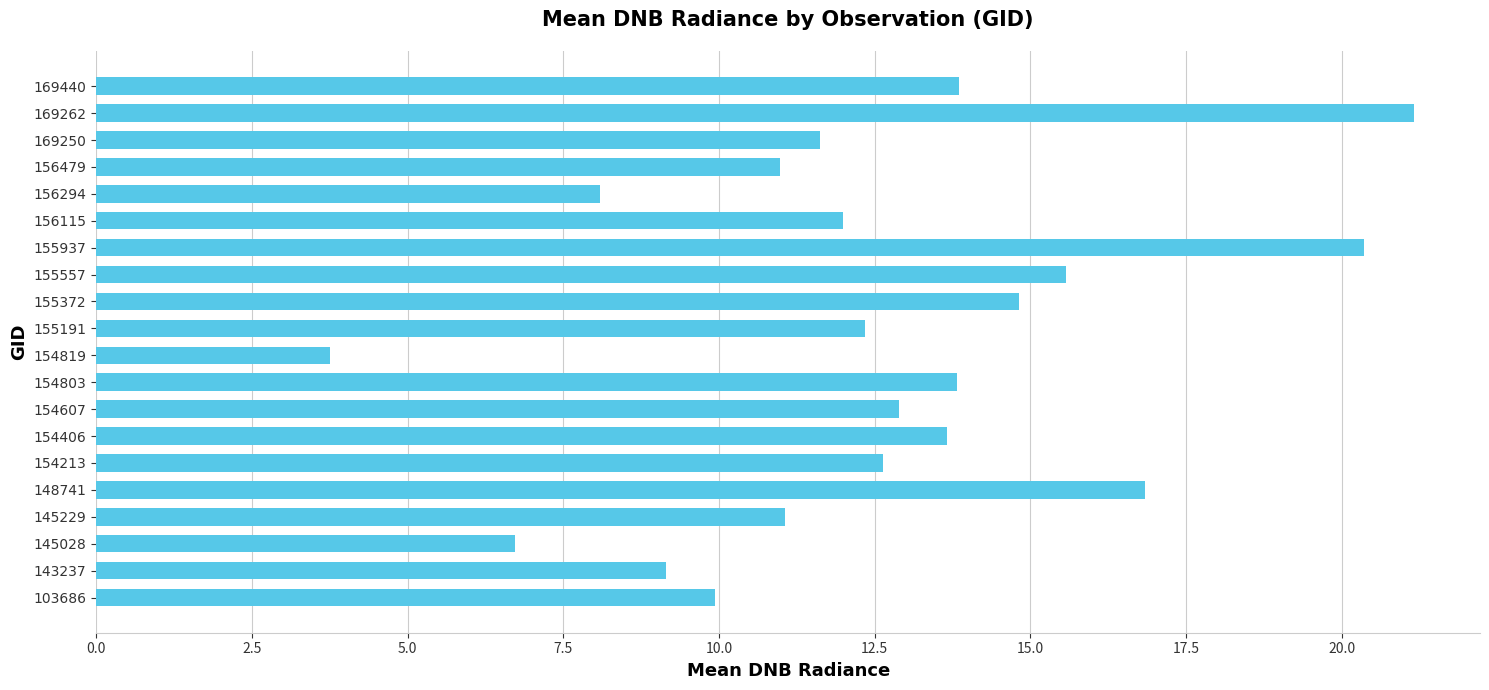

Count the number of categories in the chart.

20